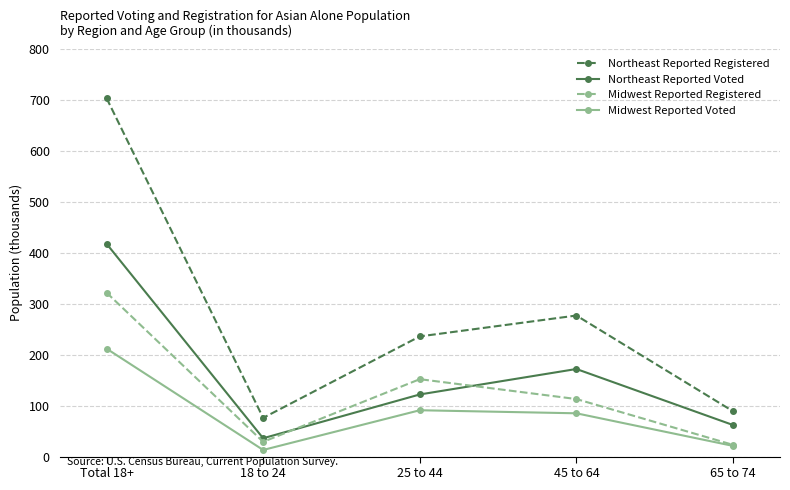

In Northeast Reported Voted, how many points are higher than both neighbors (excluding endpoints)?

1